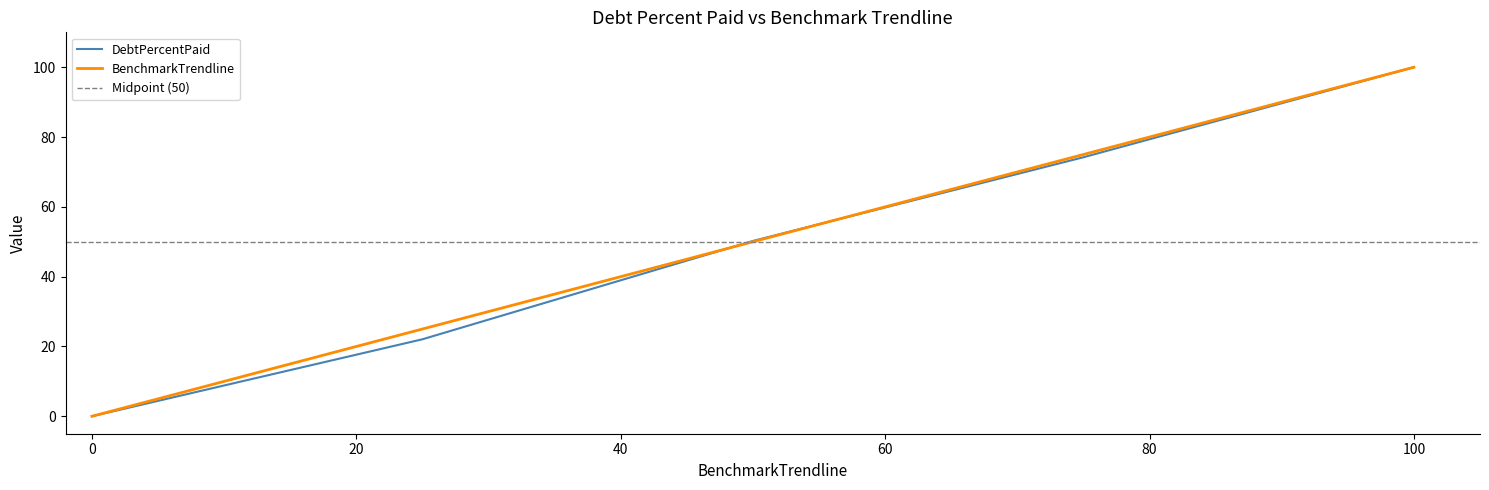

The BenchmarkTrendline series shows -65.1 at 0. True or false?

False